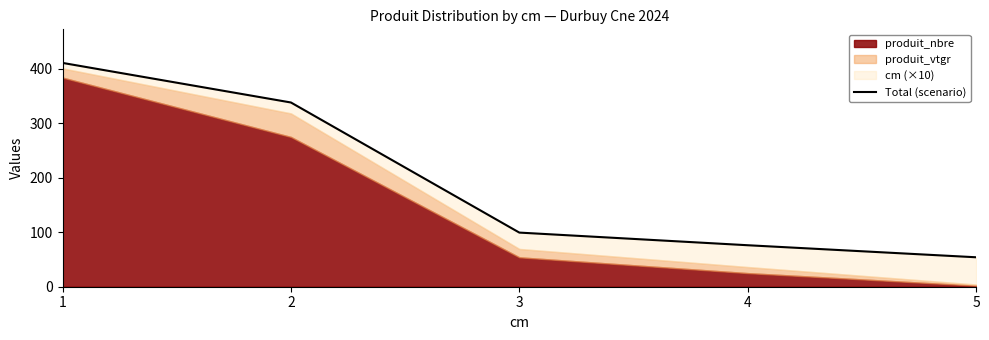

Rank the categories by value from lowest to highest.

5, 4, 3, 2, 1